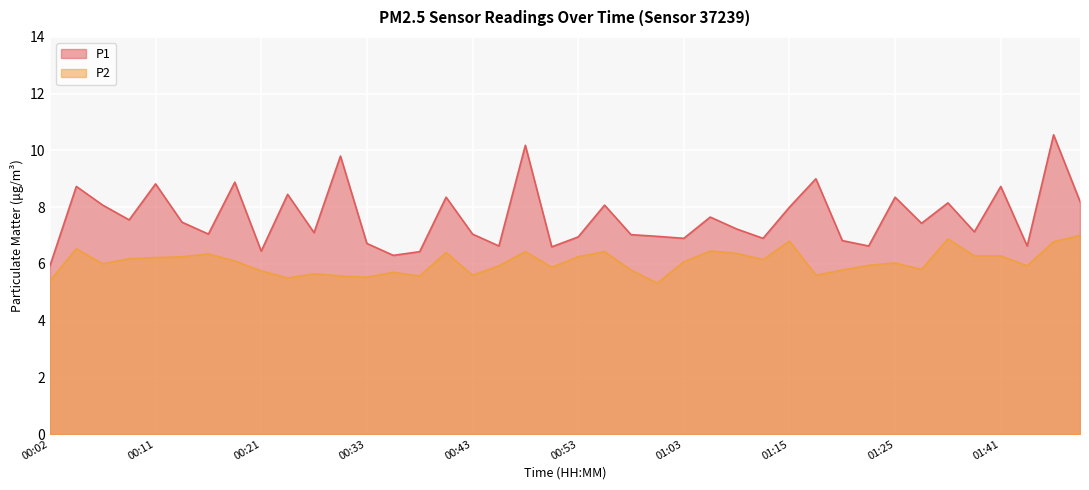

How many data points in P1 are above 7?

26